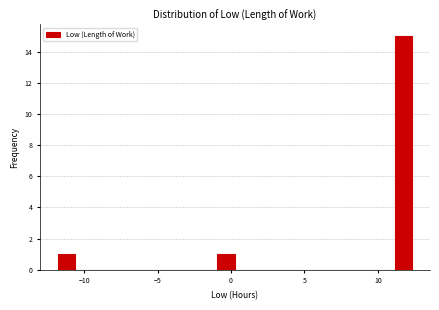

Around what value on the x-axis is the tallest bar? Give the approximate position of its centre, as read against the axis.

11.5